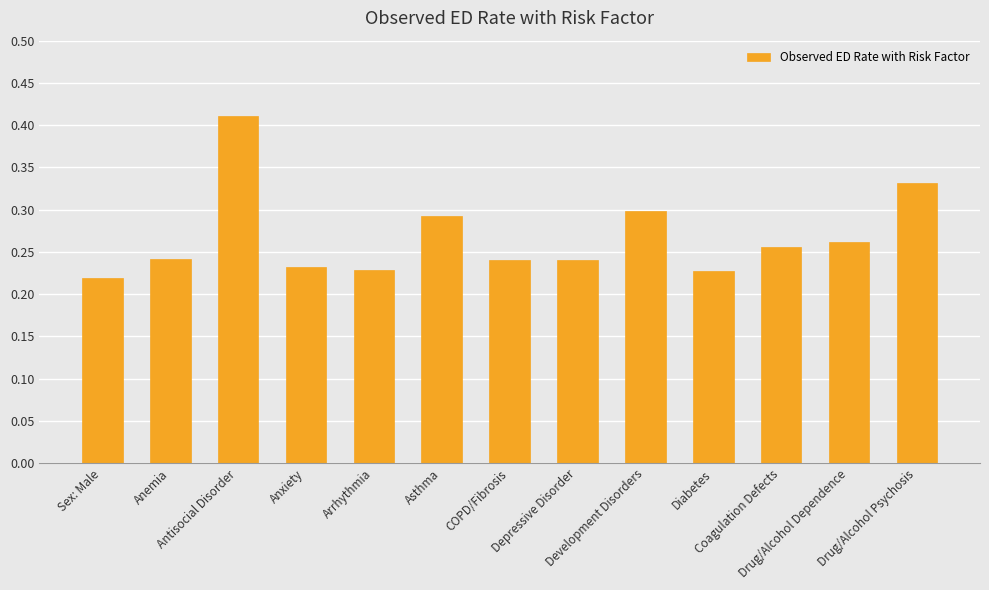

List the labels in order of value, smallest first.

Sex: Male, Diabetes, Arrhythmia, Anxiety, COPD/Fibrosis, Depressive Disorder, Anemia, Coagulation Defects, Drug/Alcohol Dependence, Asthma, Development Disorders, Drug/Alcohol Psychosis, Antisocial Disorder